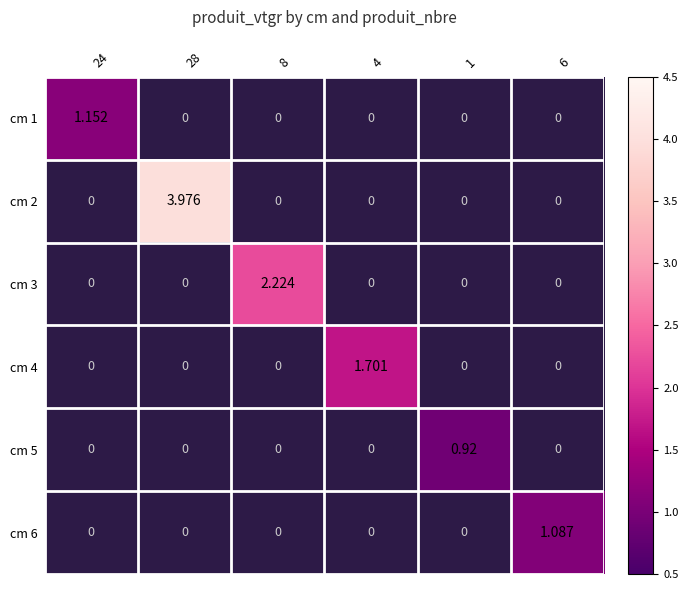

Is the value of cm 4 at 4 greater than the value of cm 1 at 24?

Yes